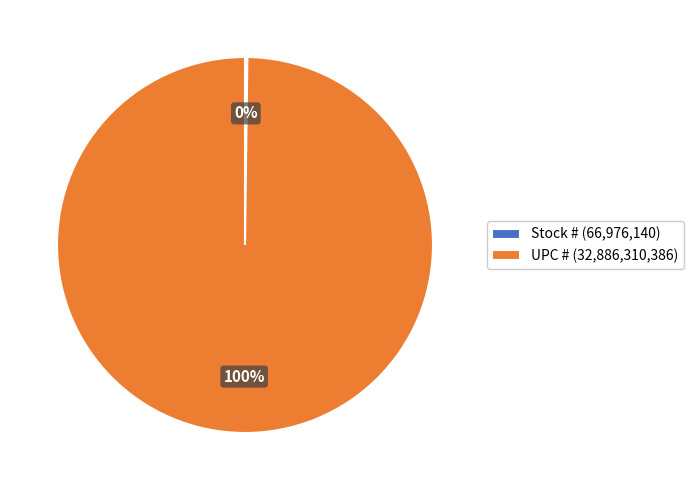

To the nearest percent, what is the difference between the largest and smallest slice percentages?

100%